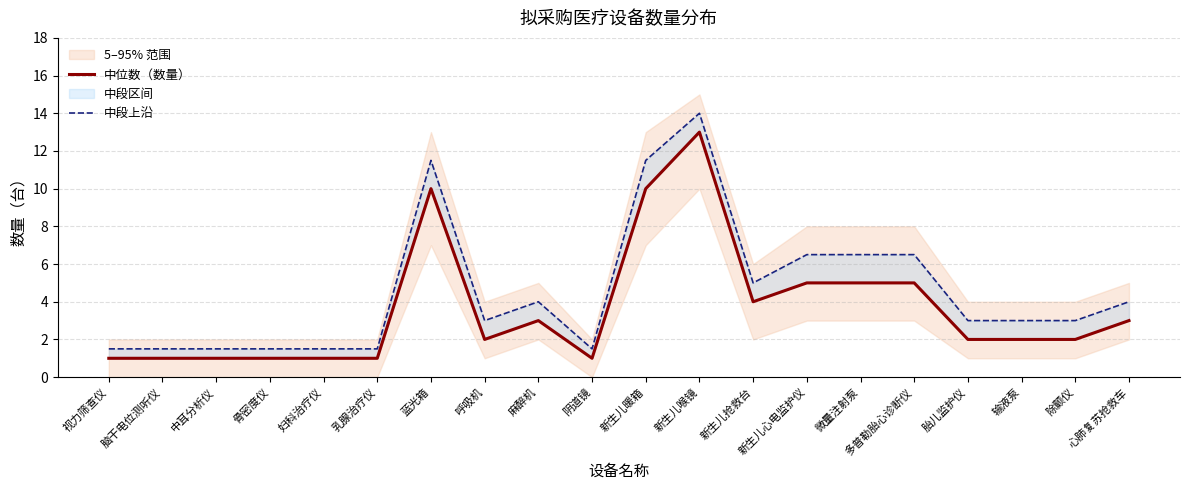

What is the difference between the maximum and minimum values in the 中位数（数量） series?

12.0